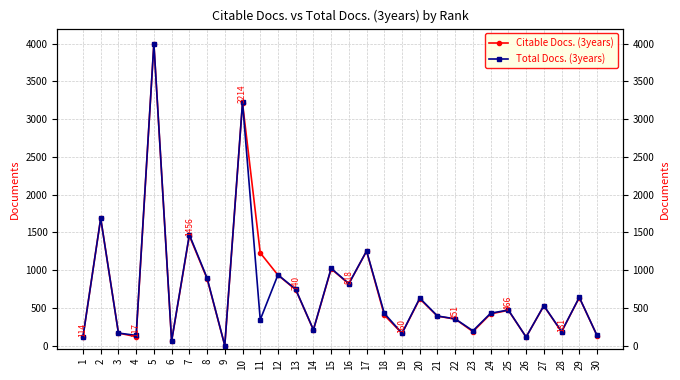

What is the average value of the Citable Docs. (3years) series?

749